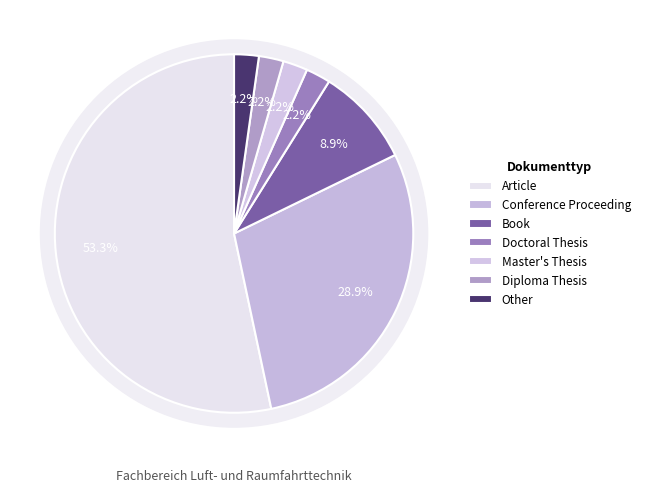

What is the largest slice in the pie chart?

Article